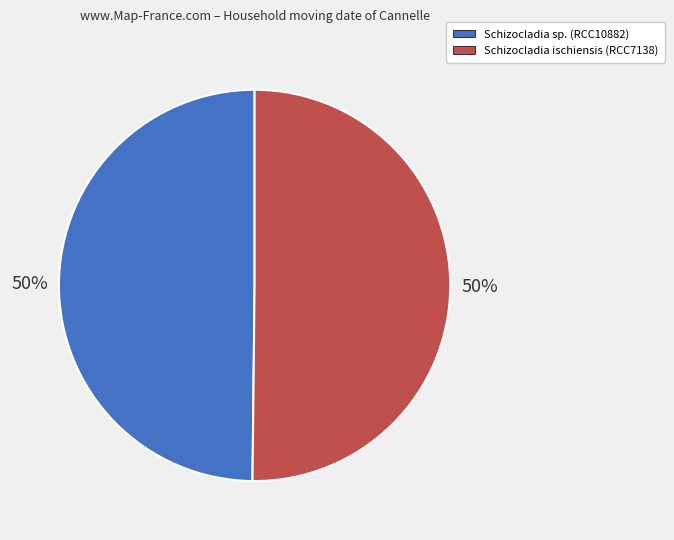

To the nearest percent, what is the combined percentage of Schizocladia sp. (RCC10882) and Schizocladia ischiensis (RCC7138)?

100%